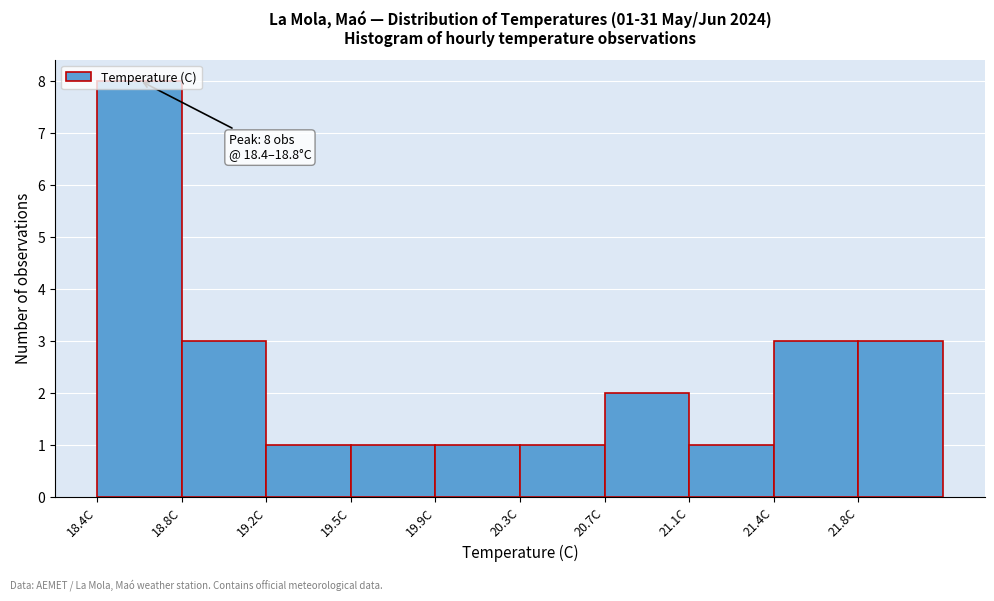

Over which range of the x-axis is the bar tallest?

18.40 to 18.78